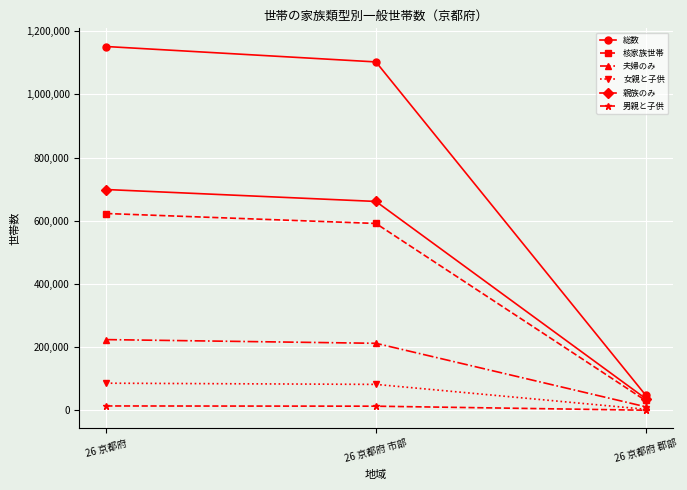

True or false: 総数 has a value of 1151422 at 26 京都府.

True